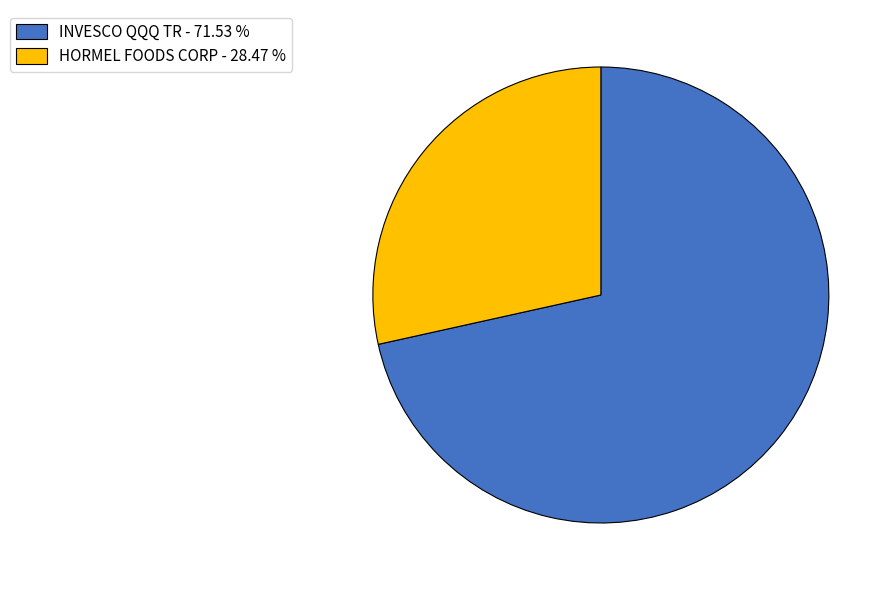

Rank the categories by value from lowest to highest.

HORMEL FOODS CORP, INVESCO QQQ TR